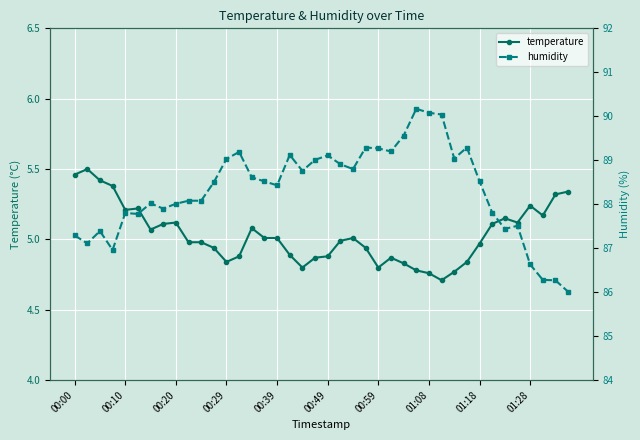

The temperature series shows 2.1 at 00:59. True or false?

False